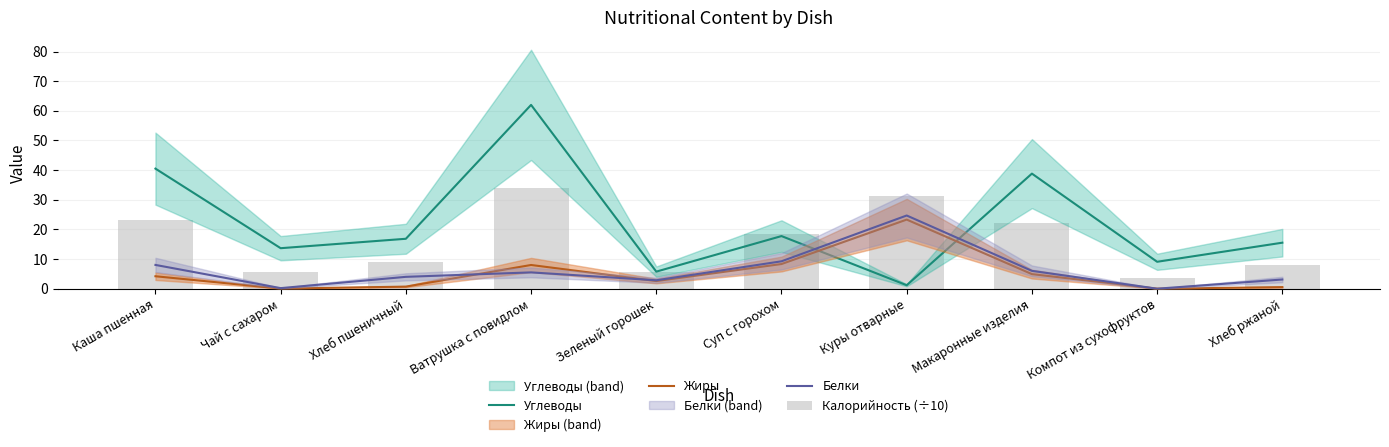

Rank the series by their maximum value, from lowest to highest.

Жиры, Белки, Калорийность (÷10), Углеводы